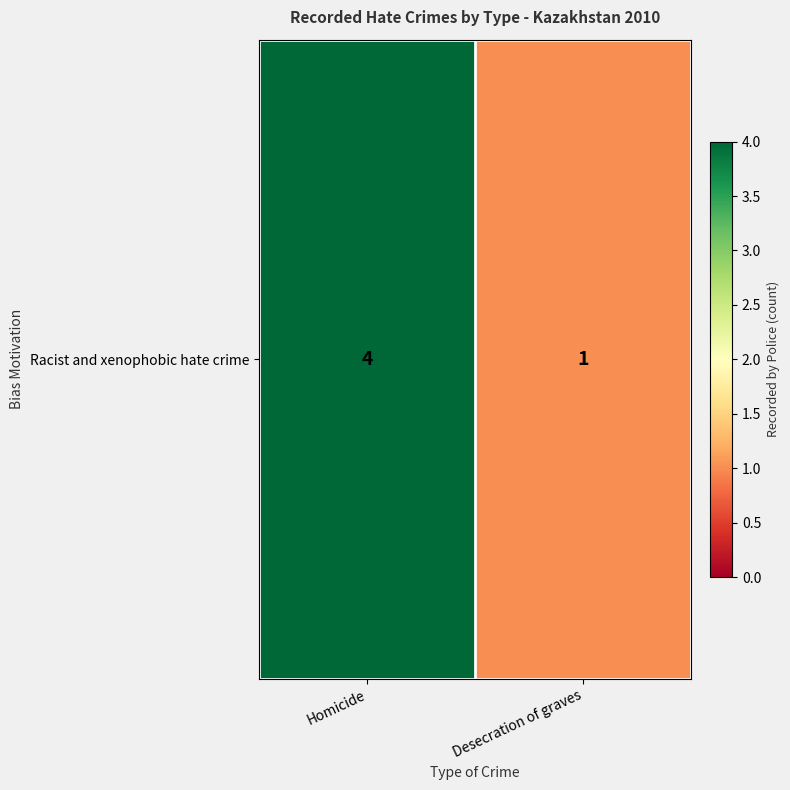

Reading left to right, transcribe all the data shown in this chart.

4	1